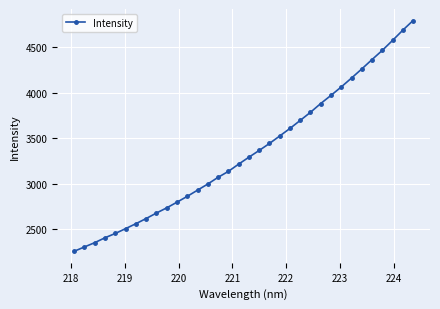

What is the value of the 21st point from the left?

3524.4